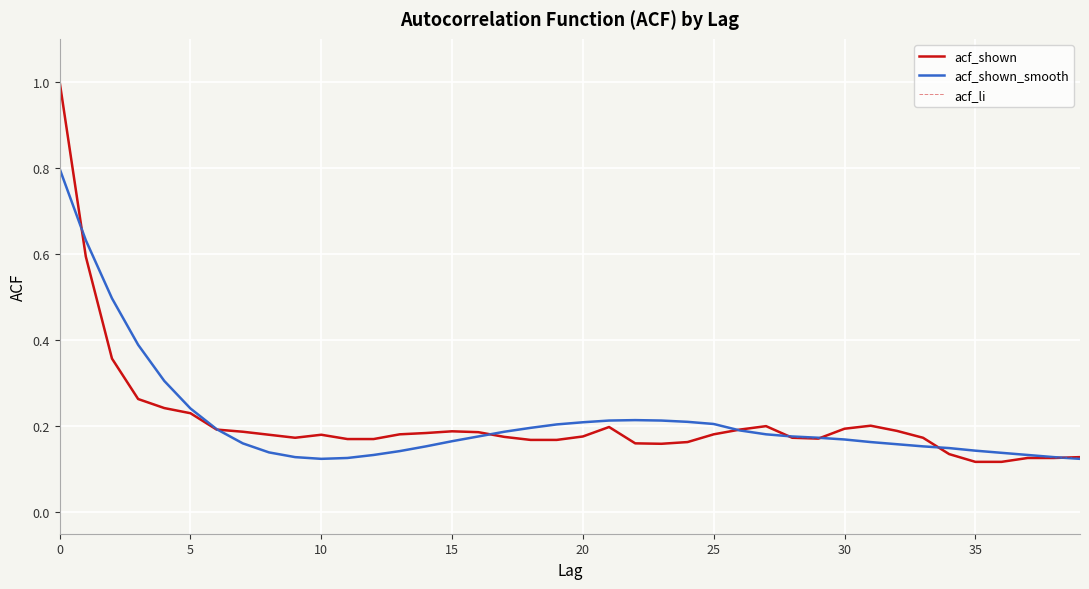

Which series has the largest total across all categories?

acf_shown_smooth